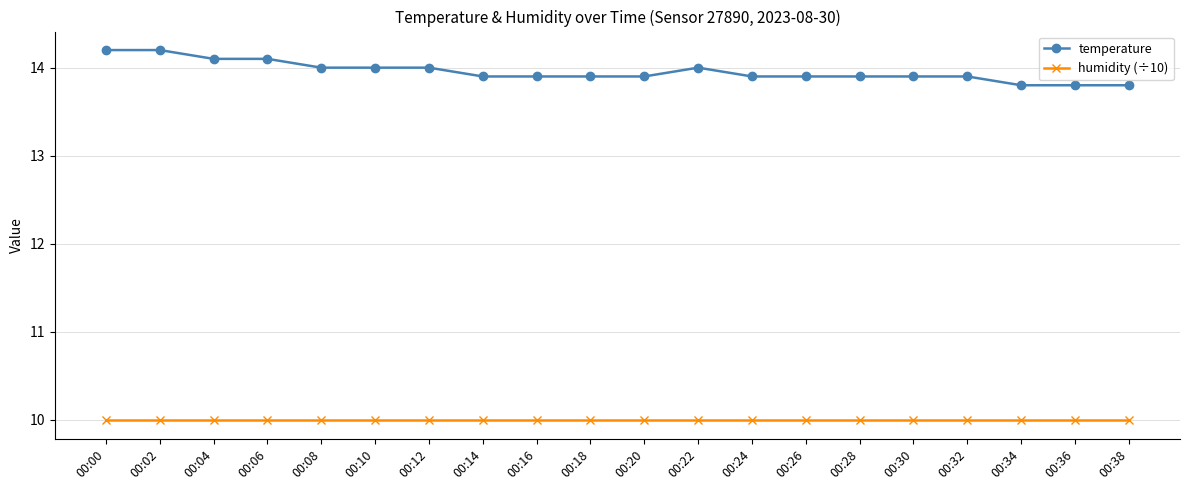

What is the maximum value shown in the chart?

14.2